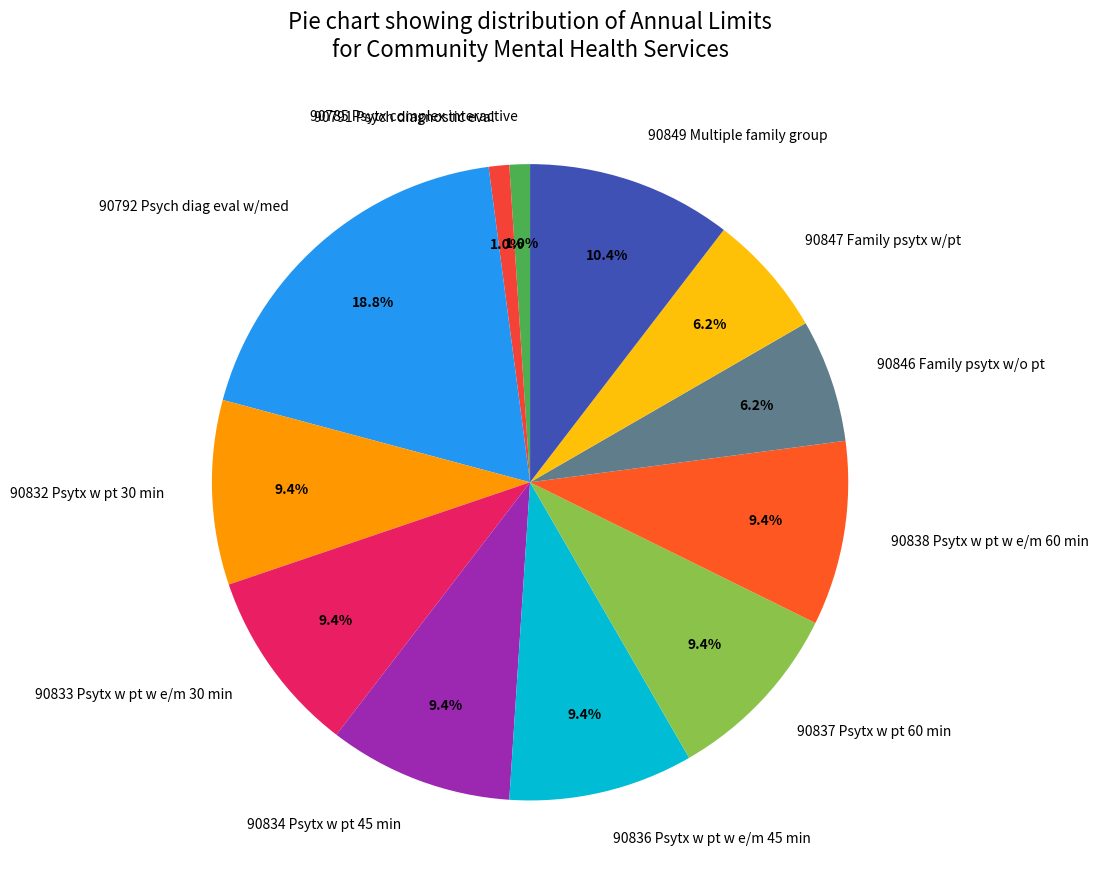

The 90837 Psytx w pt 60 min slice represents 9% of the pie. True or false?

True